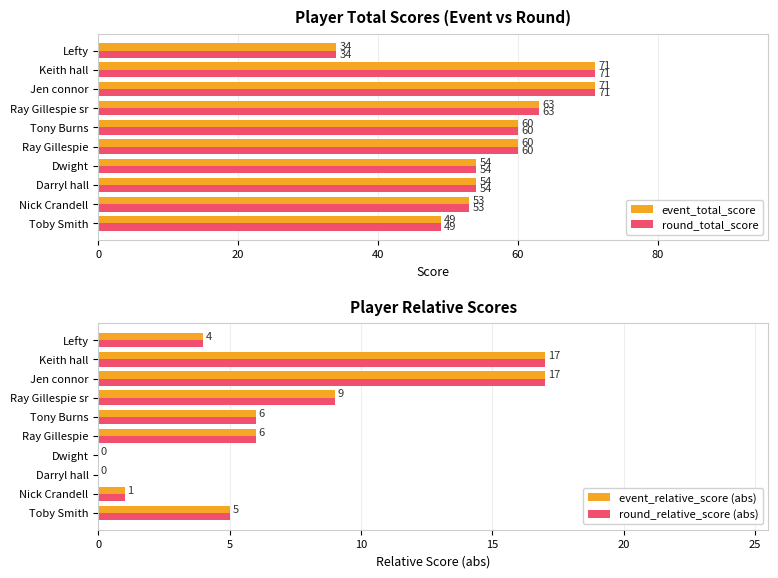

What is the maximum value for round_total_score?

71